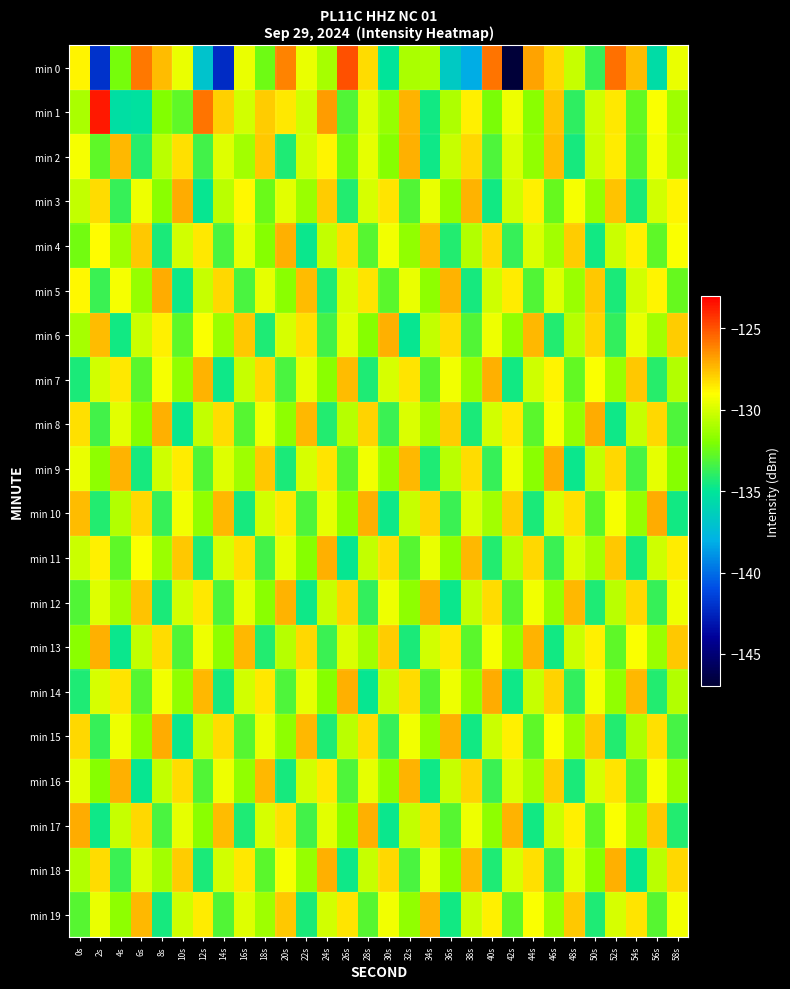

How many distinct data groups are displayed?

20